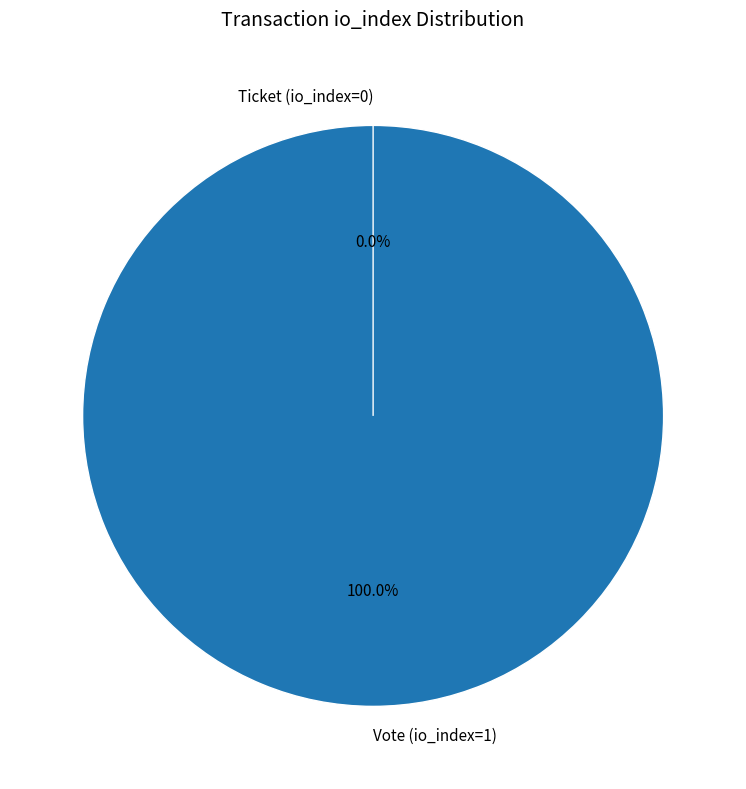

The Ticket (io_index=0) slice represents 0% of the pie. True or false?

True